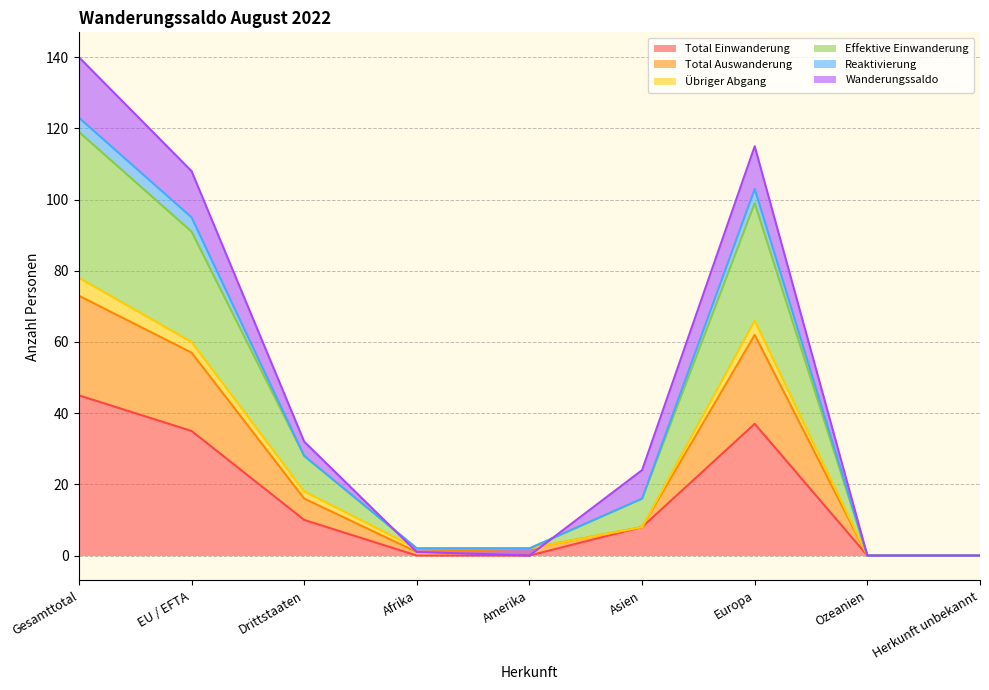

True or false: Effektive Einwanderung has a value of 140 at Gesamttotal.

True